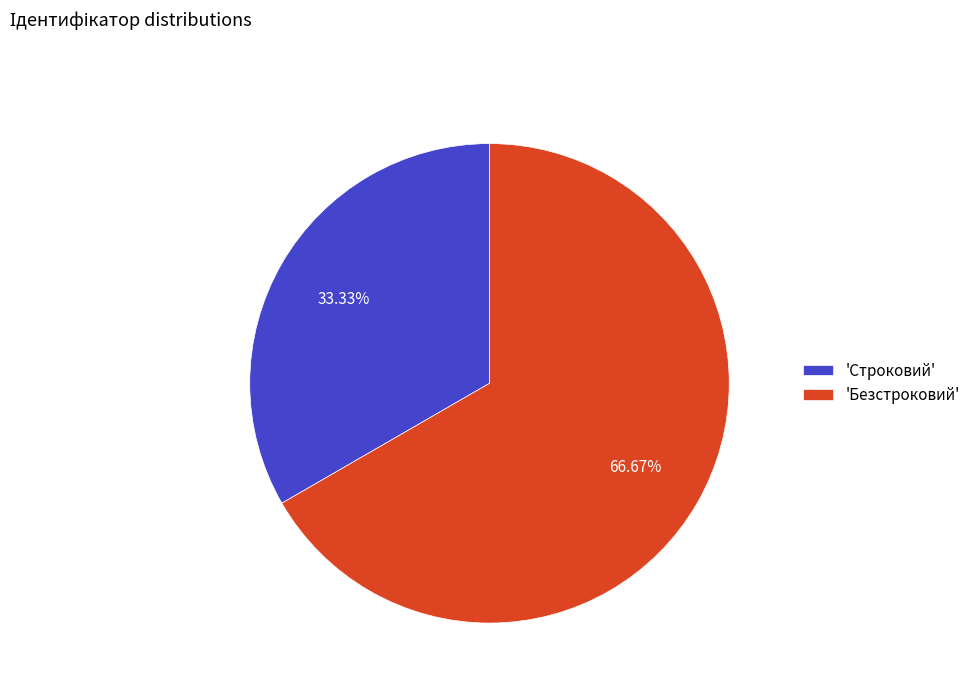

Is there any slice that represents more than half of the pie?

Yes